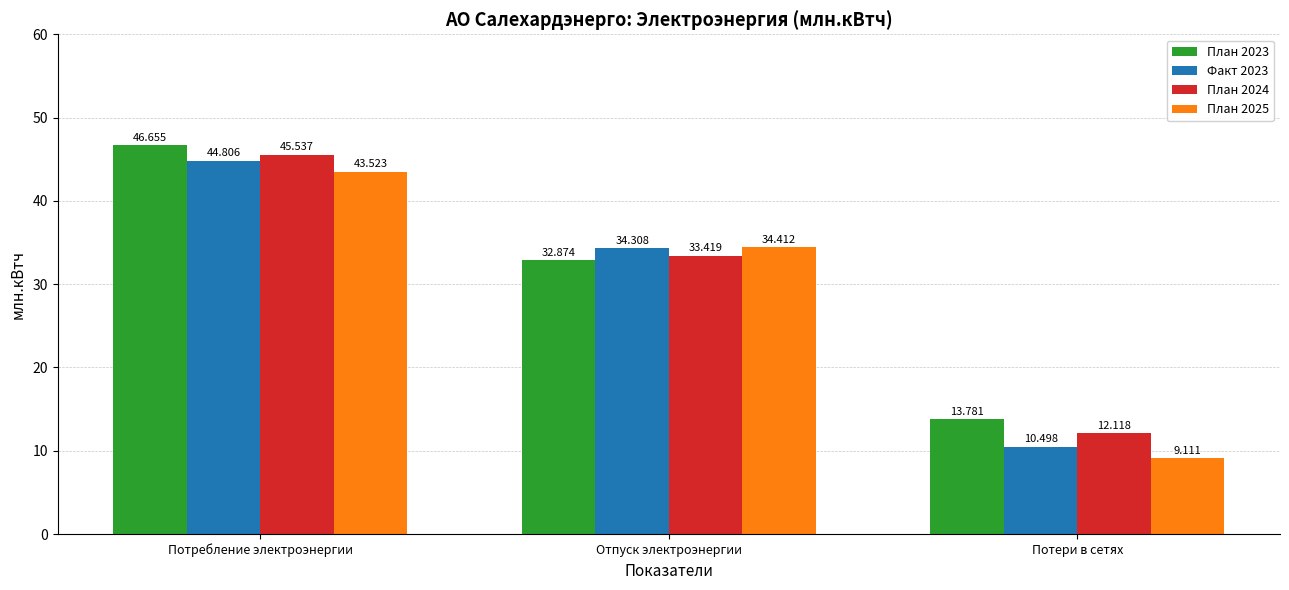

Rank the categories by Факт 2023 value from highest to lowest.

Потребление электроэнергии, Отпуск электроэнергии, Потери в сетях